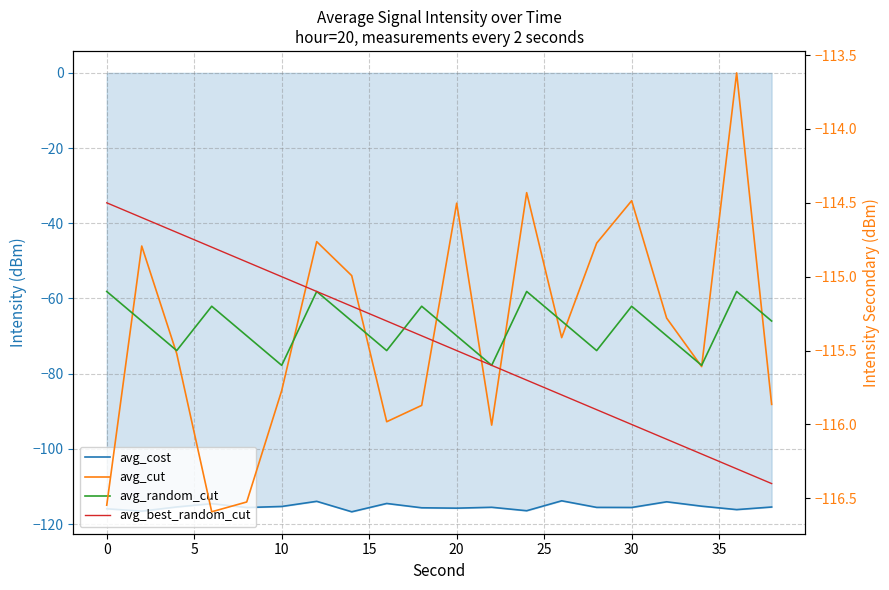

How many series are shown in this chart?

4